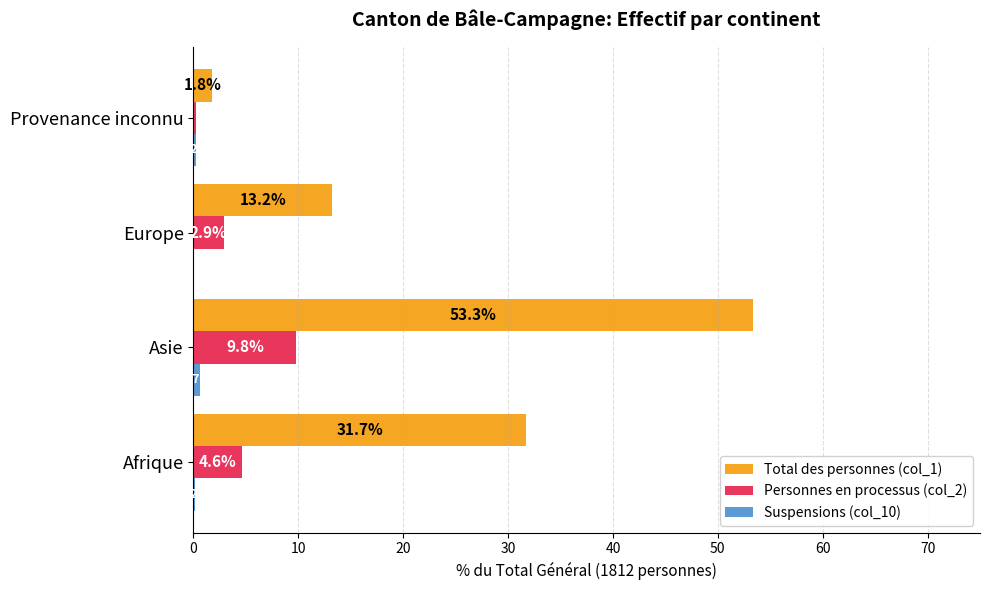

What is the sum of all Total des personnes (col_1) values?

100.0